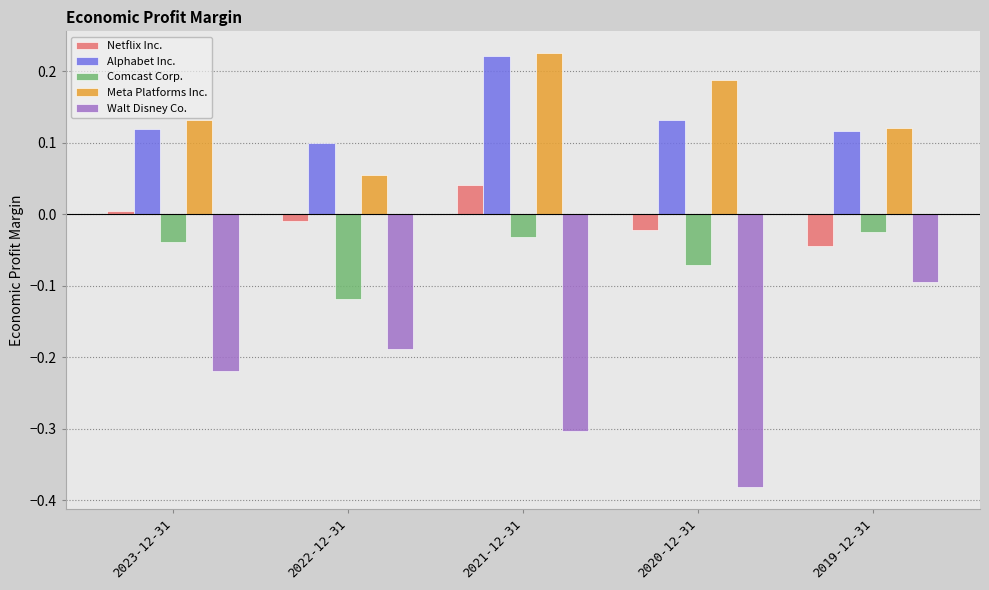

Count the number of data series in this chart.

5